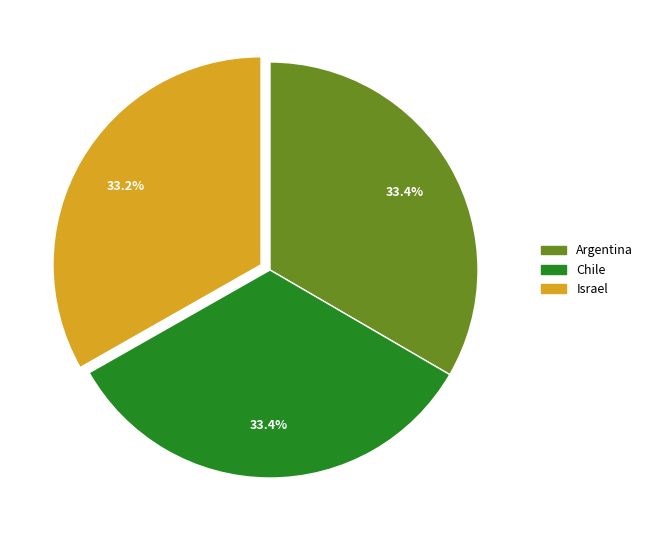

True or false: Chile accounts for 33% of the total.

True